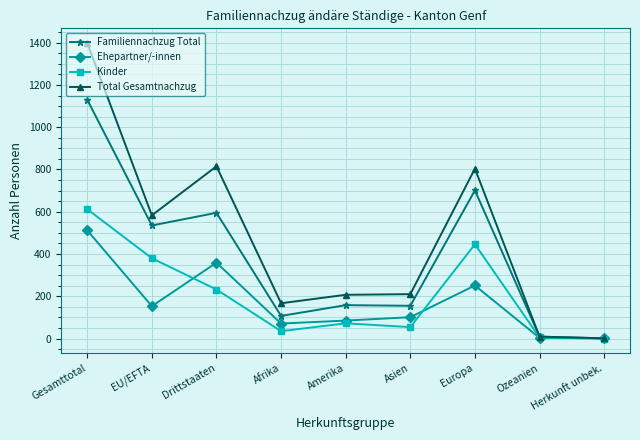

Which series has the largest range (max minus min)?

Total Gesamtnachzug